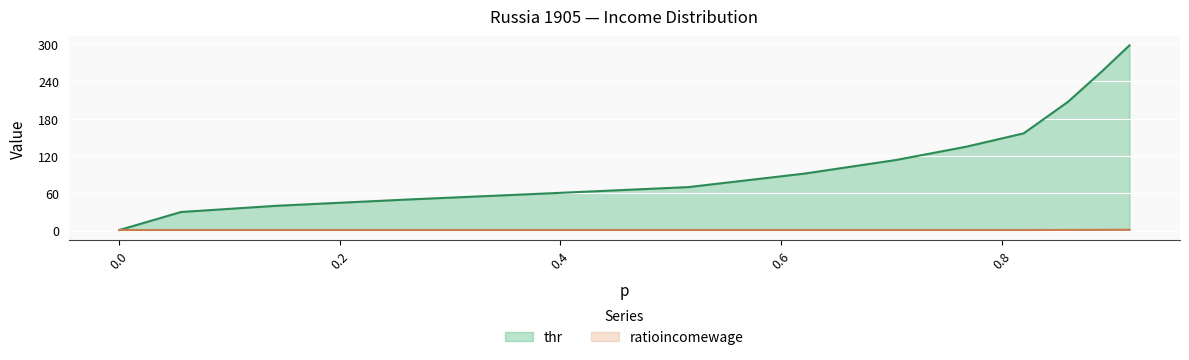

At which label does thr reach its peak?

0.916